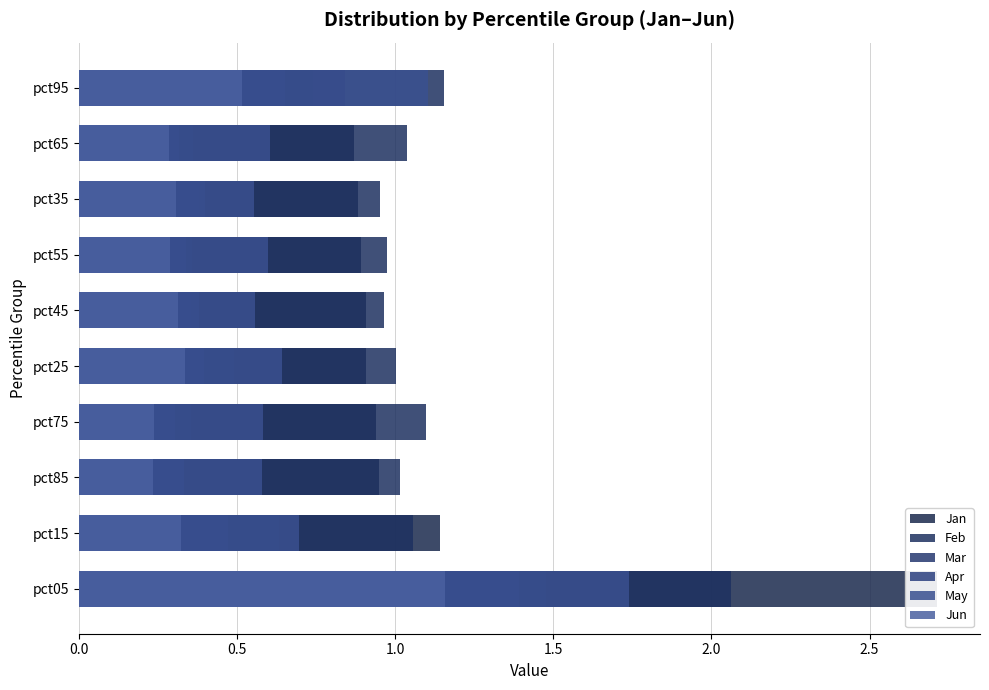

Is it true that Feb equals 1.0 at pct65?

True